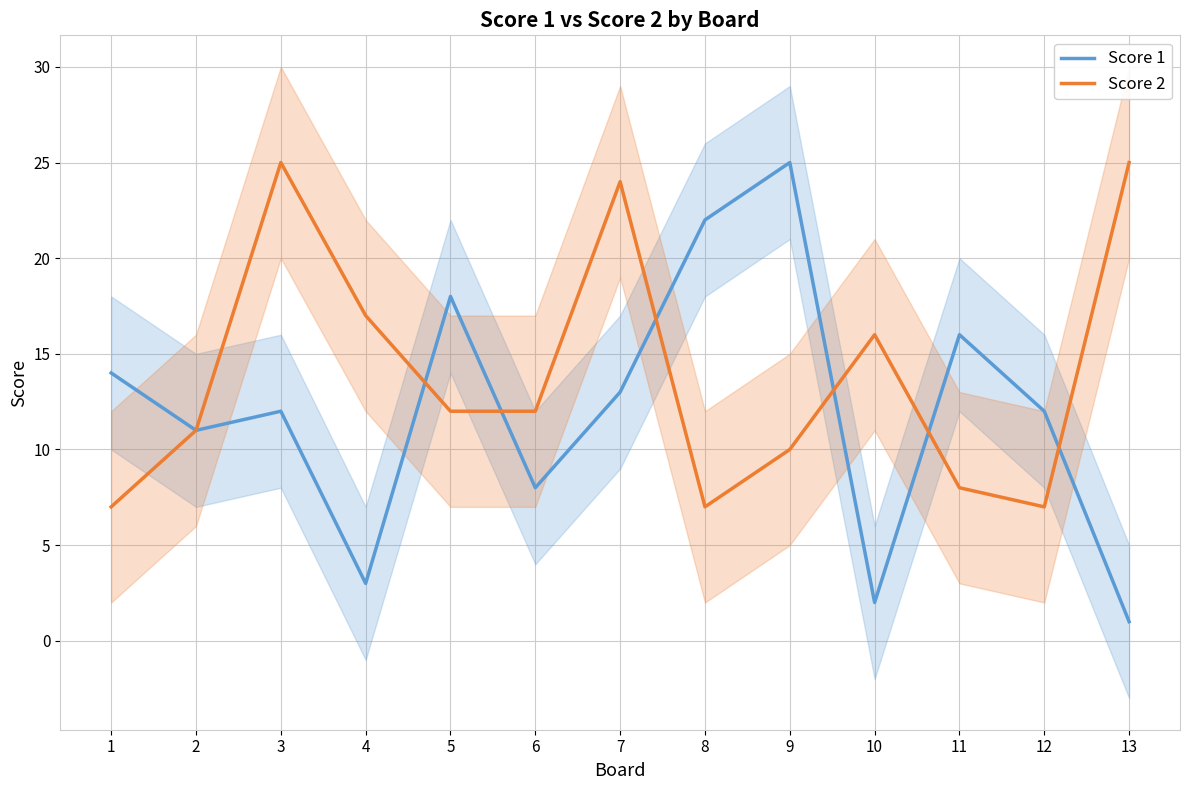

Between 9 and 8, which is larger?

9